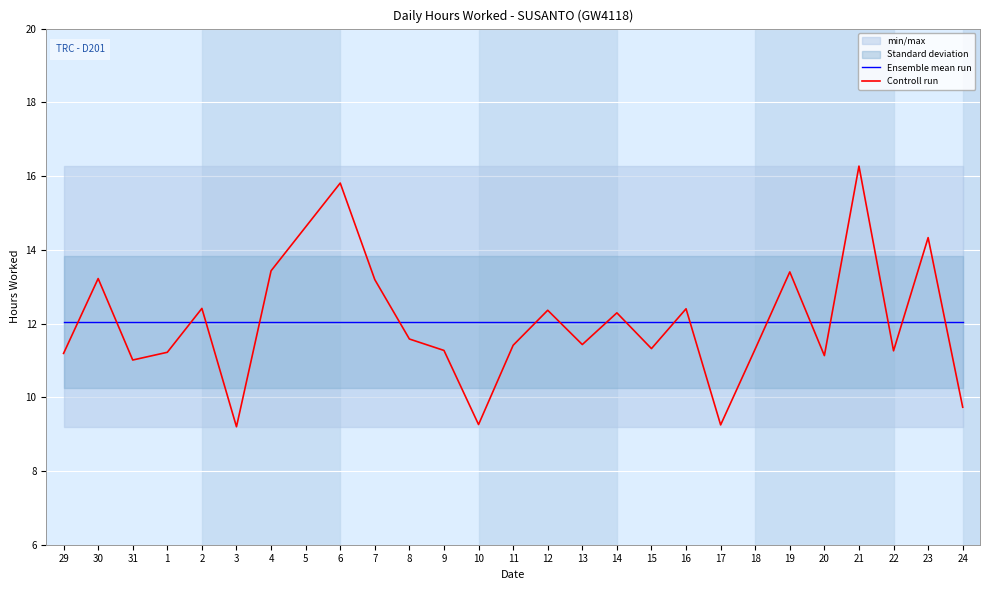

What is the label of the 4th point from the left?

1